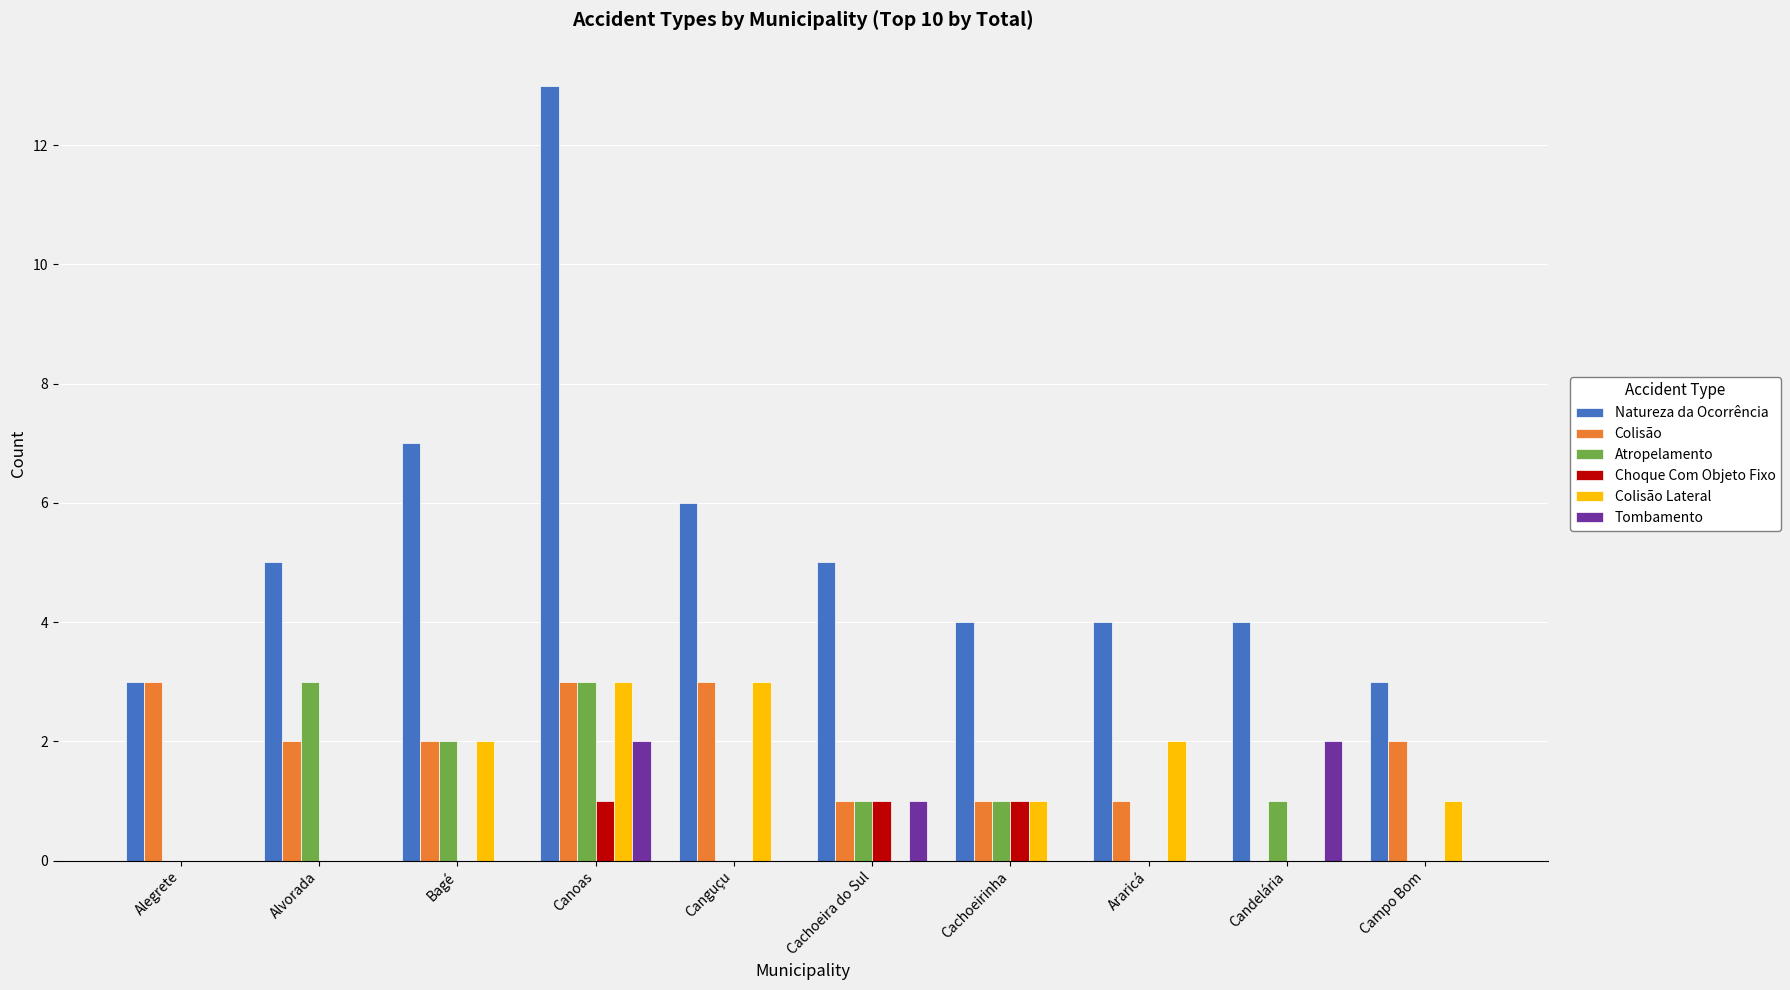

The Colisão Lateral series shows 1 at Canguçu. True or false?

False